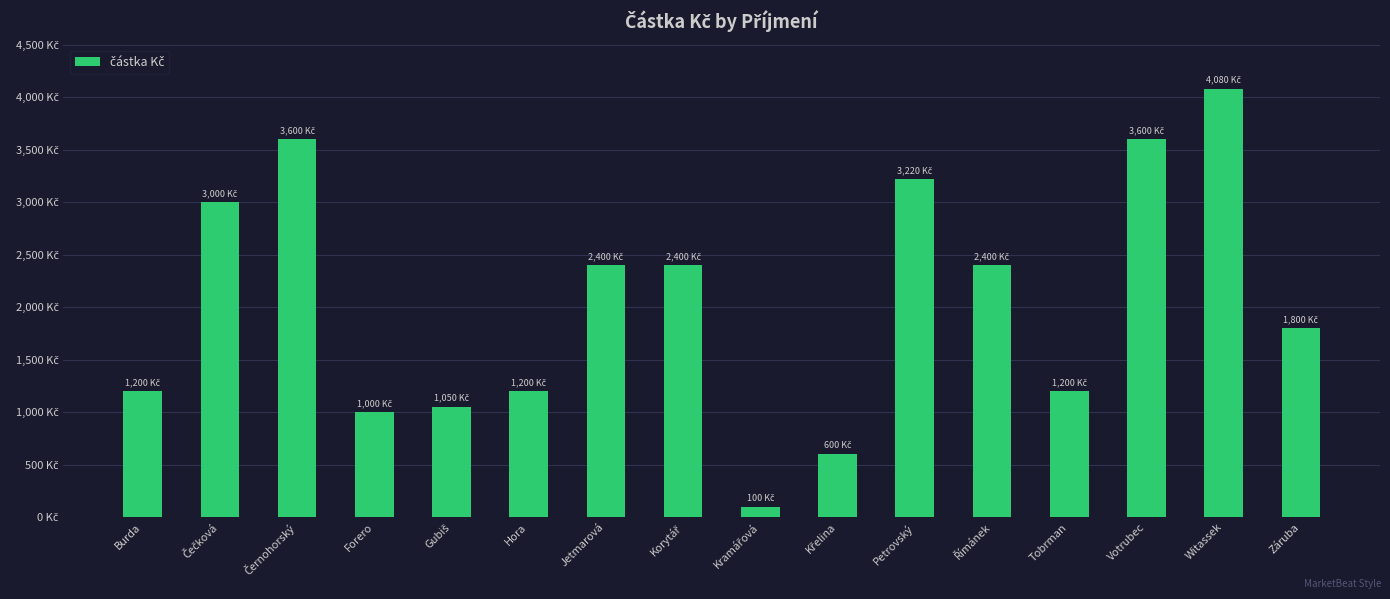

What is the label of the 7th bar from the left?

Jetmarová